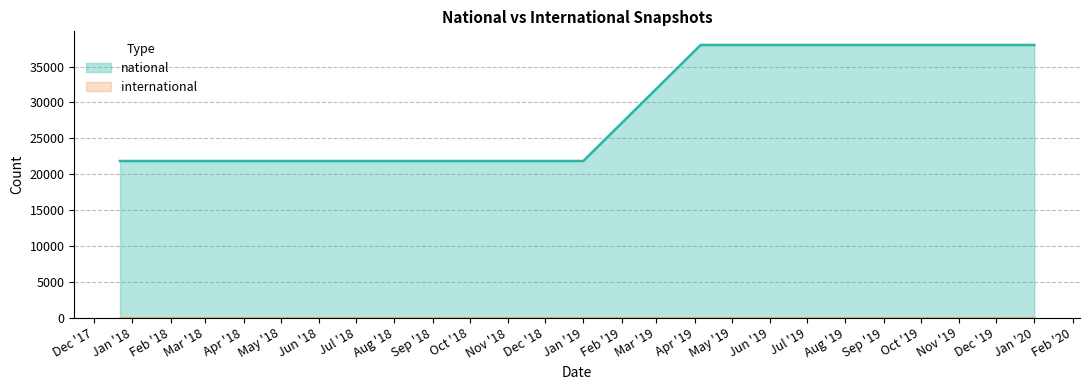

What is the smallest value displayed?

0